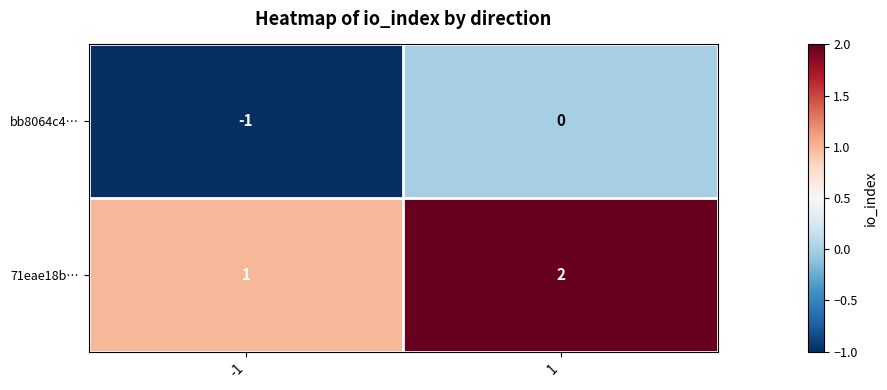

At how many categories does at least one series exceed 0?

2